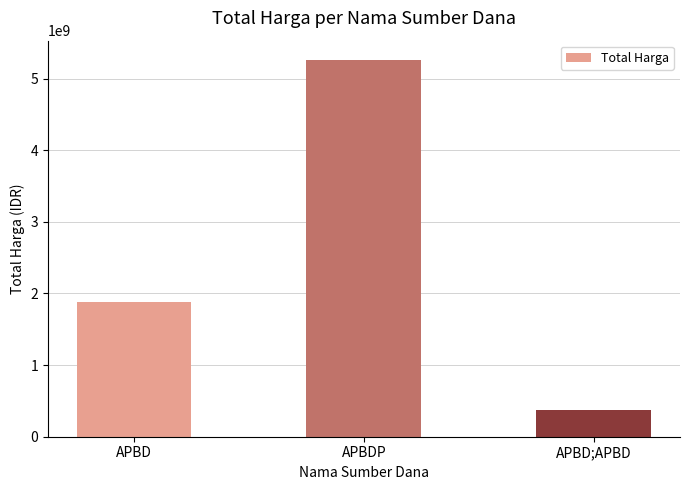

The value at APBD is 1878704345. True or false?

True